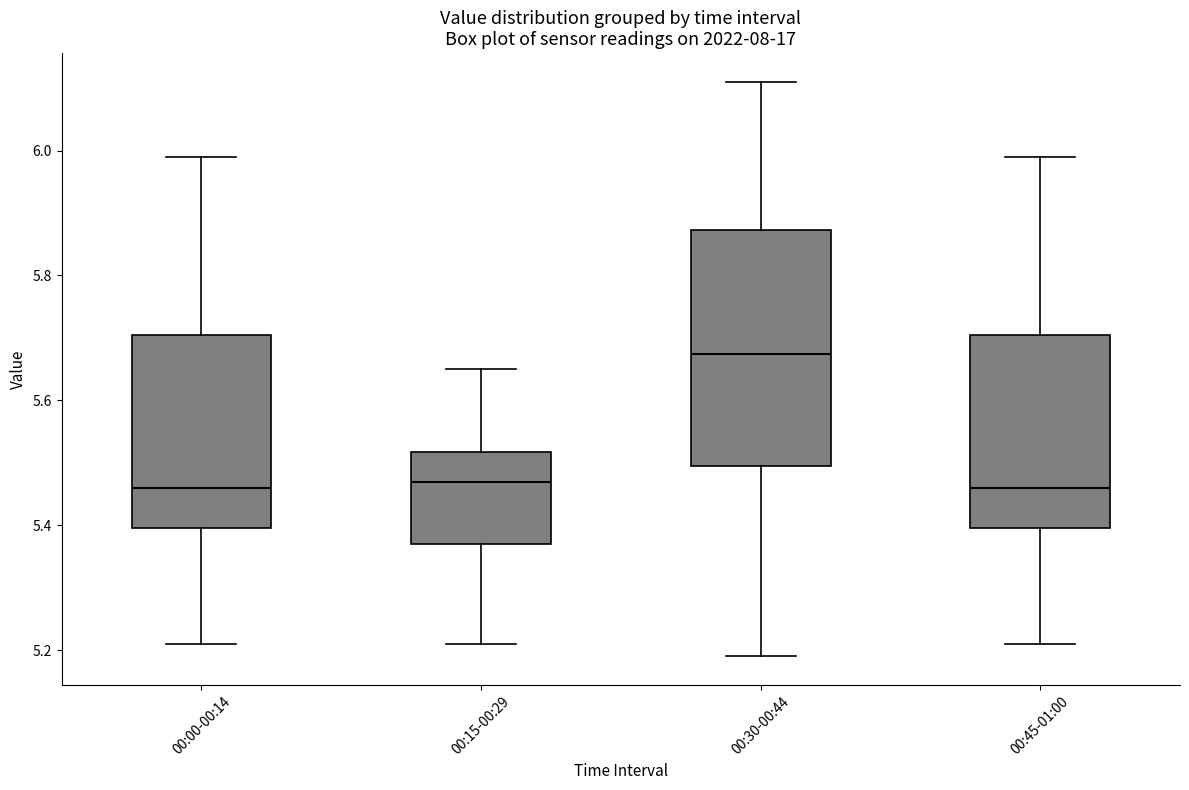

Where is the lower edge of the box for 00:45-01:00 on the y-axis? The values are not printed on the chart, so give them approximately, as read against the axis.

5.40